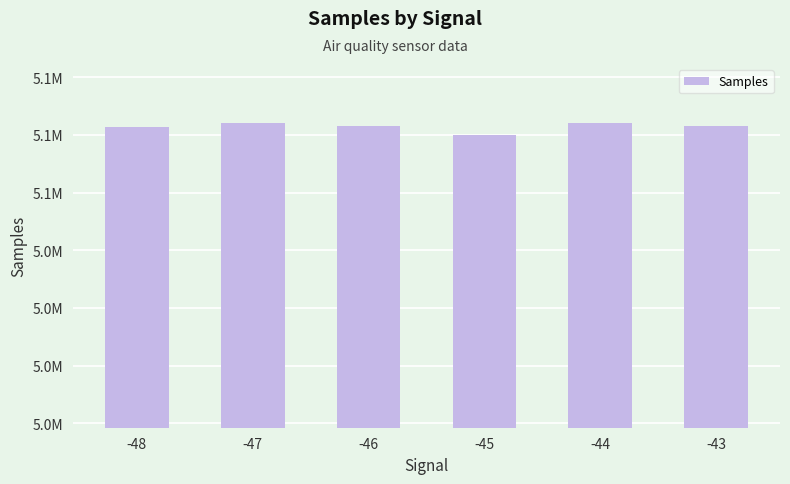

What is the maximum value shown in the chart?

5072119